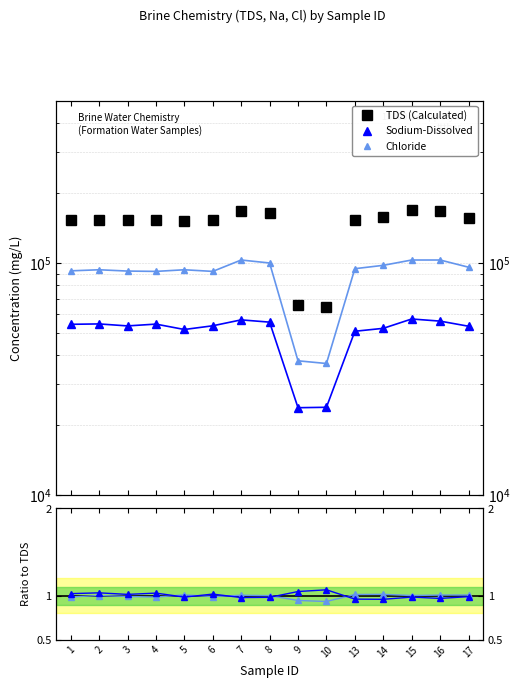

Reading left to right, what are all the values shown in this chart?

TDS (Calculated): 1=153925.0	2=153155.0	3=152772.0	4=153318.0	5=152058.0	6=152461.0	7=168178.0	8=163994.0	9=65760.0	10=64822.0	13=152977.0	14=157874.0	15=168686.0	16=167813.0	17=156175.0
Sodium-Dissolved: 1=54430.0	2=54640.0	3=53570.0	4=54540.0	5=51700.0	6=53640.0	7=56880.0	8=55610.0	9=23800.0	10=23900.0	13=50800.0	14=52300.0	15=57380.0	16=56180.0	17=53400.0
Chloride: 1=92500.0	2=93500.0	3=92300.0	4=92000.0	5=93500.0	6=92000.0	7=103000.0	8=100000.0	9=37900.0	10=36900.0	13=94500.0	14=97700.0	15=103000.0	16=103000.0	17=95900.0
Na / TDS ratio: 1=1.0	2=1.0	3=1.0	4=1.0	5=1.0	6=1.0	7=1.0	8=1.0	9=1.1	10=1.1	13=1.0	14=1.0	15=1.0	16=1.0	17=1.0
Cl / TDS ratio: 1=1.0	2=1.0	3=1.0	4=1.0	5=1.0	6=1.0	7=1.0	8=1.0	9=0.9	10=0.9	13=1.0	14=1.0	15=1.0	16=1.0	17=1.0